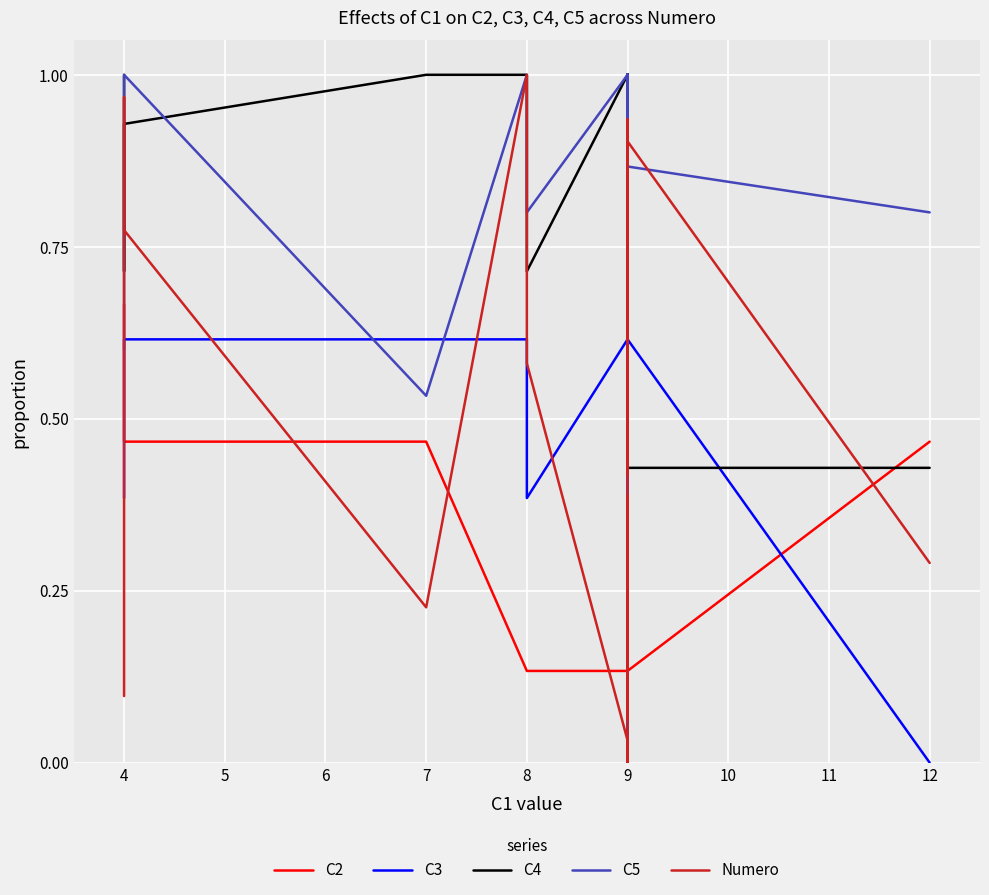

Which label corresponds to the largest value in the chart?

8